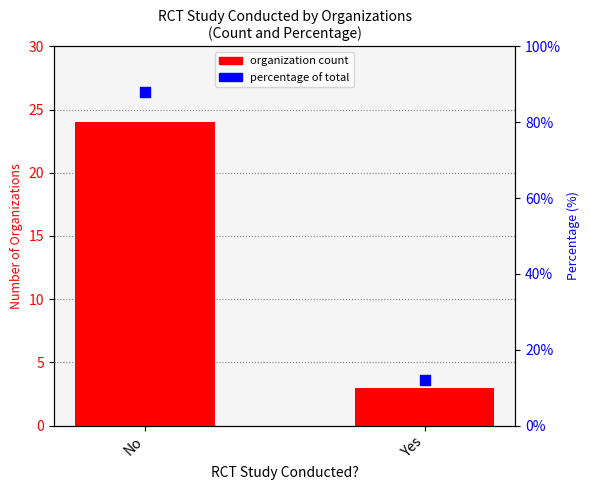

Which series contains the lowest Y value?

Organization count